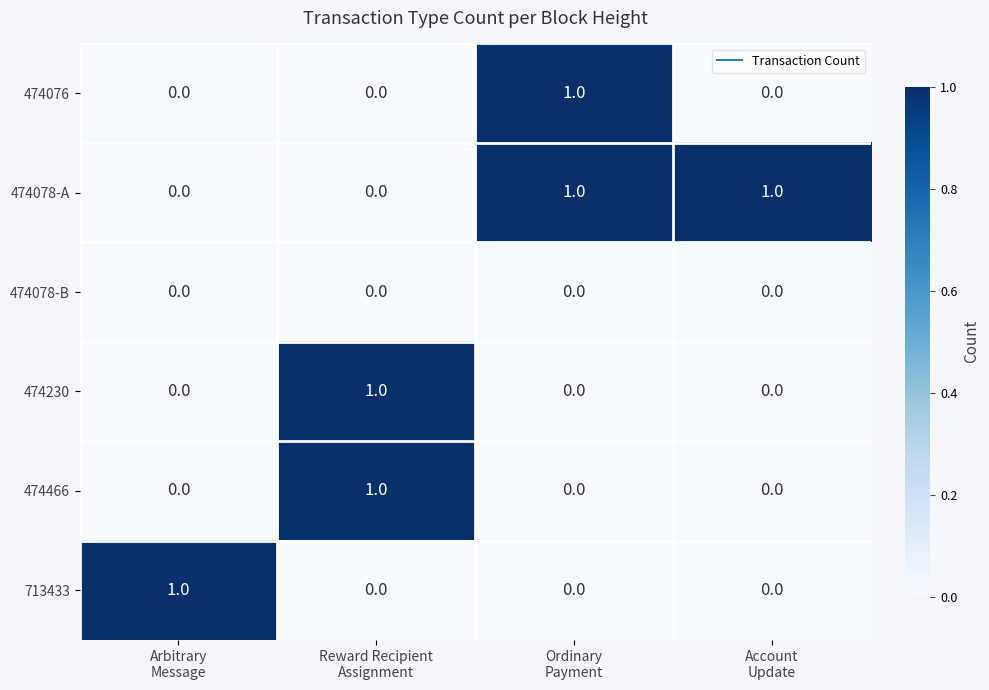

How many 713433 values are between 0 and 1?

4